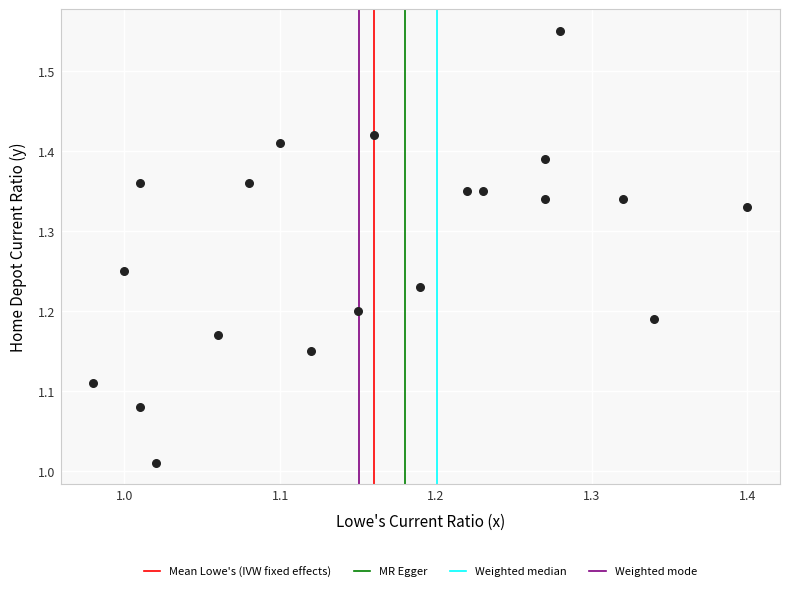

What is the range of Y values (max minus min)?

0.5